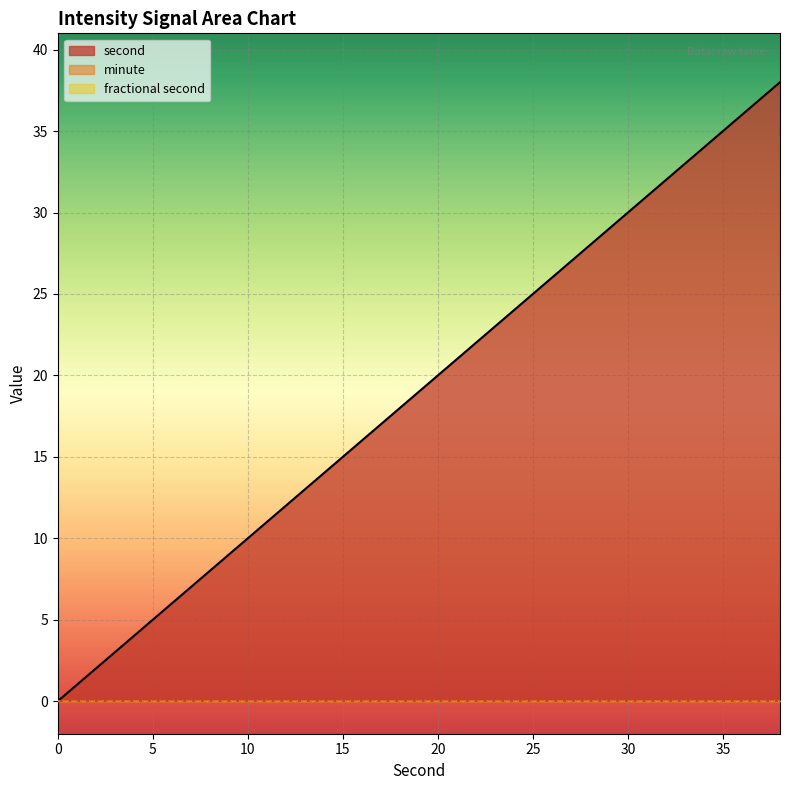

What is the total value across all series at 38?

38